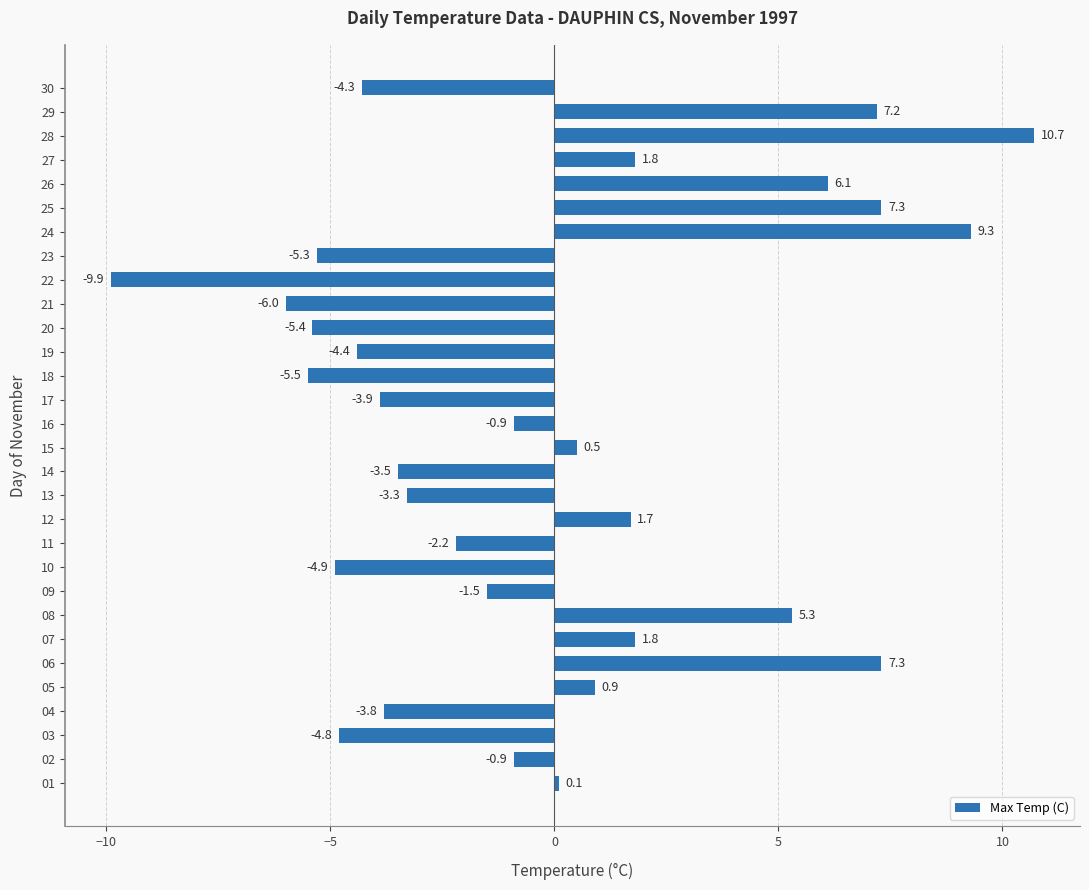

What is the change in value from 12 to 16?

-2.6